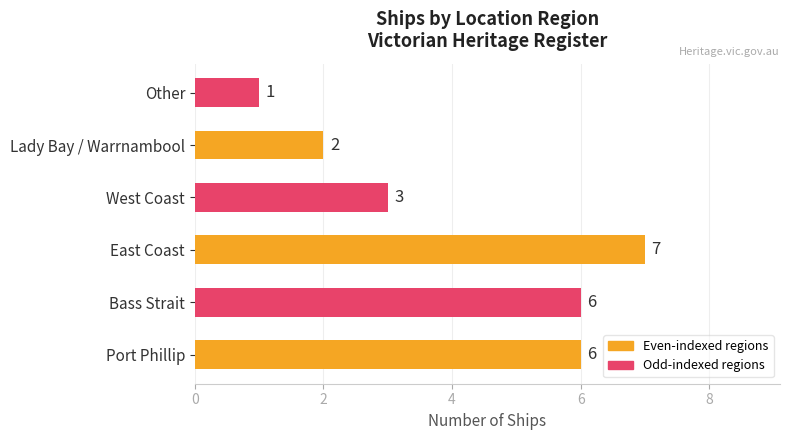

At which label is the value closest to 4?

West Coast